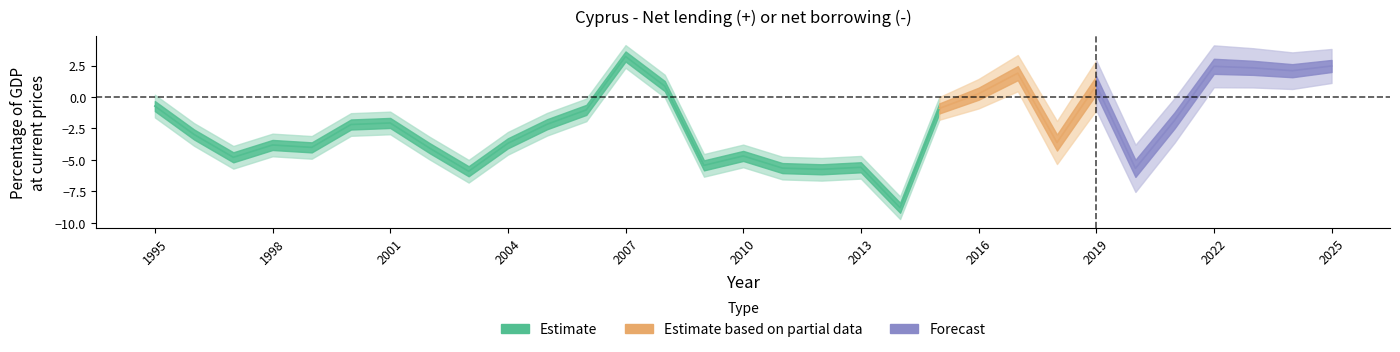

At which label does the data first exceed -2?

1995